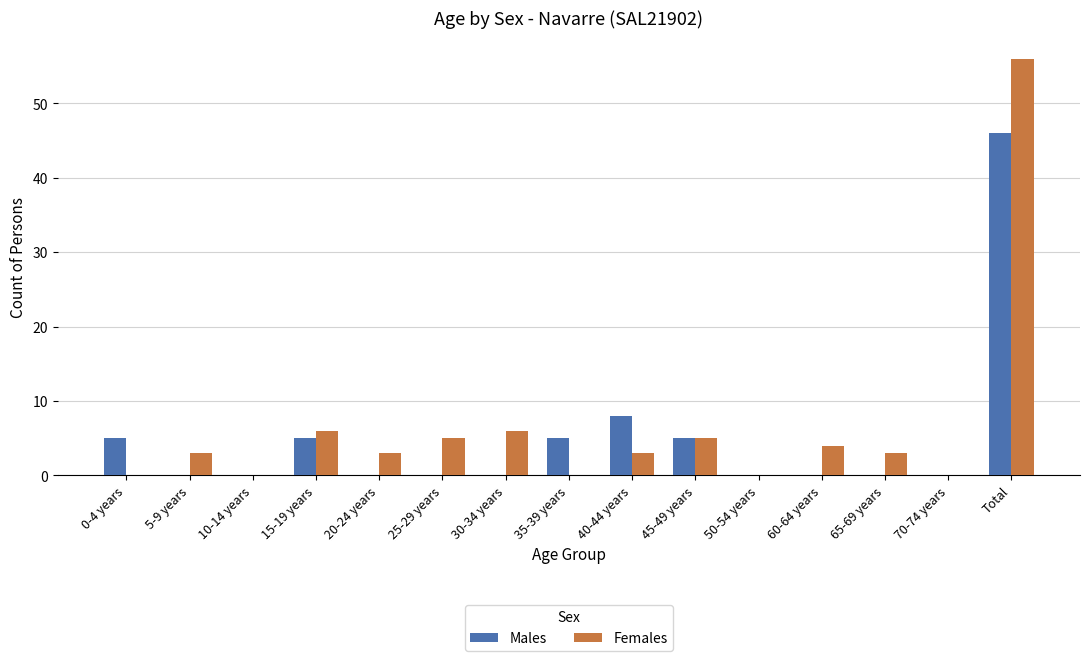

Which series has the largest total across all categories?

Females